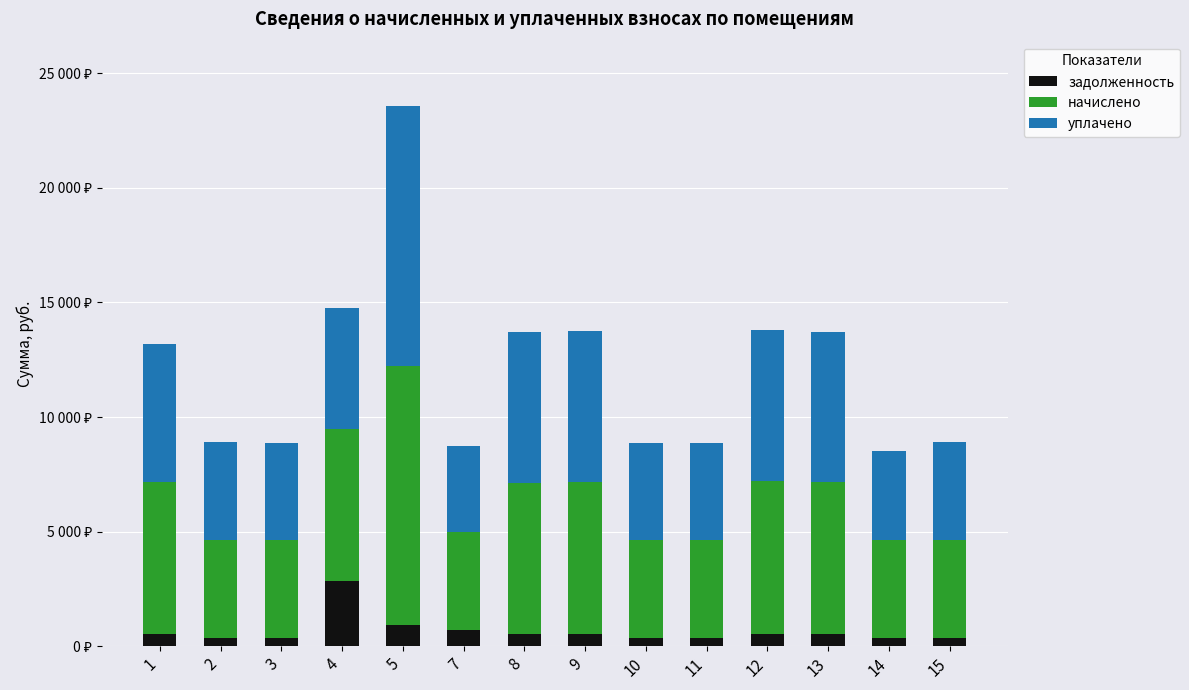

Are the bars grouped side by side (vs. stacked)?

No